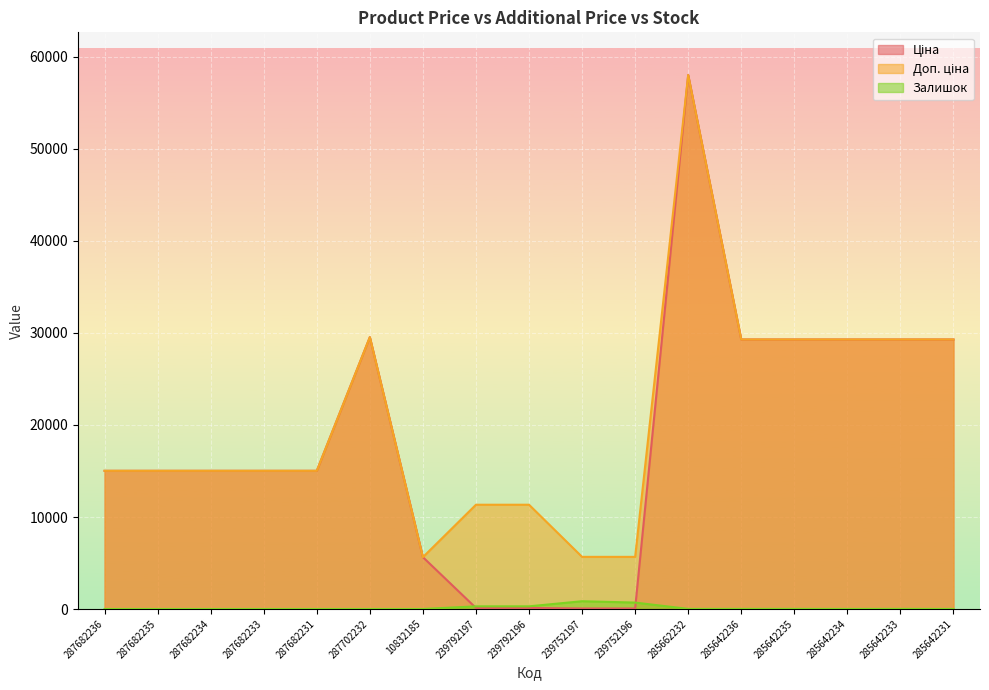

Rank the categories by Ціна value from lowest to highest.

239752197, 239752196, 239792197, 239792196, 10832185, 287682236, 287682235, 287682234, 287682233, 287682231, 285642236, 285642235, 285642234, 285642233, 285642231, 287702232, 285662232